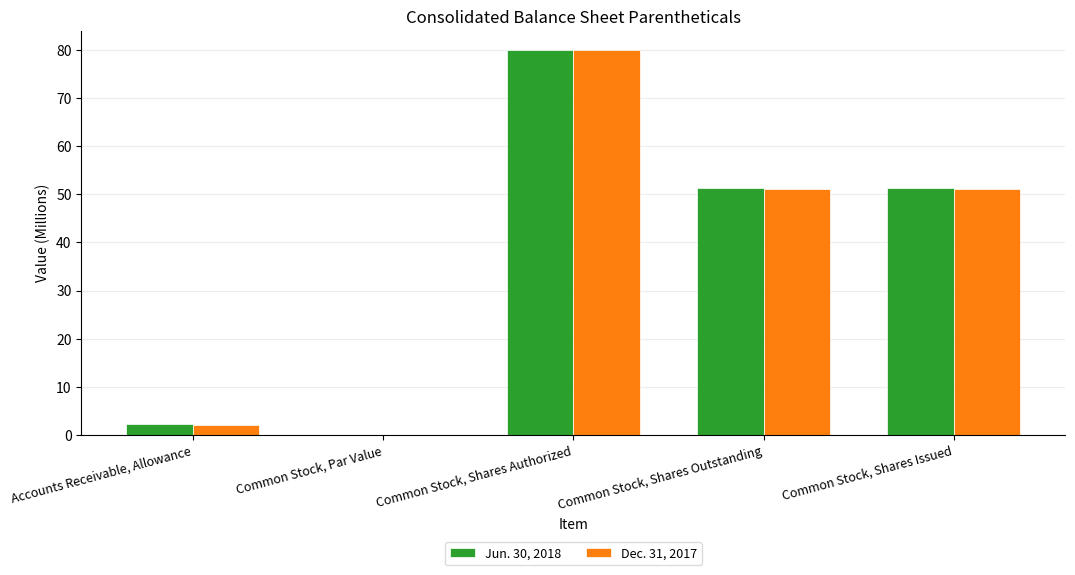

True or false: Jun. 30, 2018 has a value of 32.0 at Common Stock, Par Value.

False